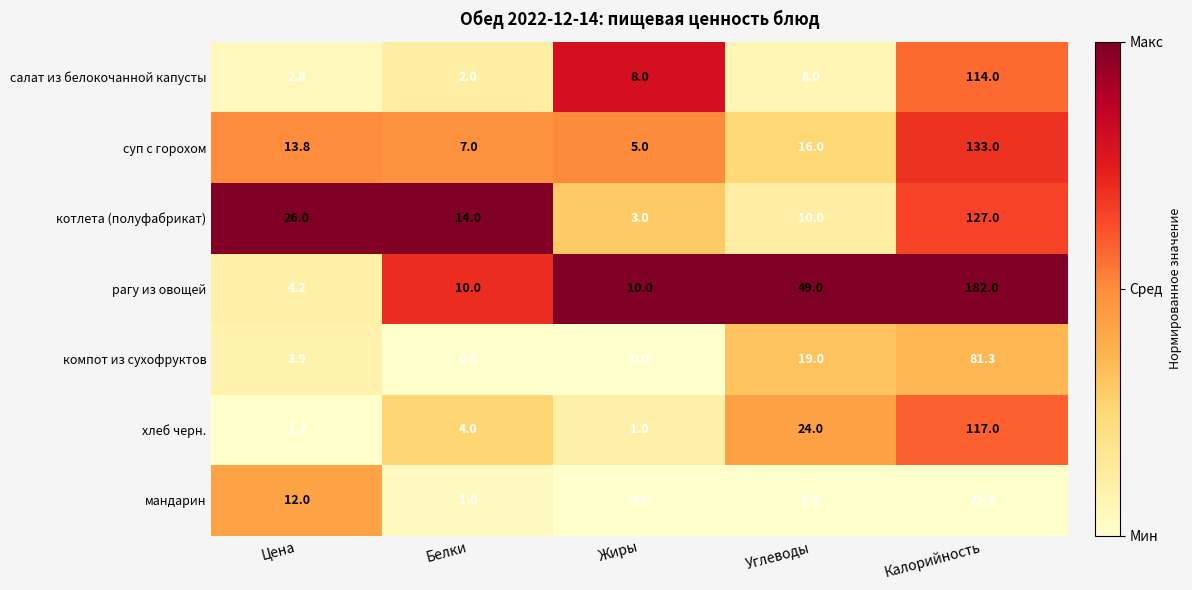

Rank the series by their maximum value, from highest to lowest.

рагу из овощей, суп с горохом, котлета (полуфабрикат), хлеб черн., салат из белокочанной капусты, компот из сухофруктов, мандарин